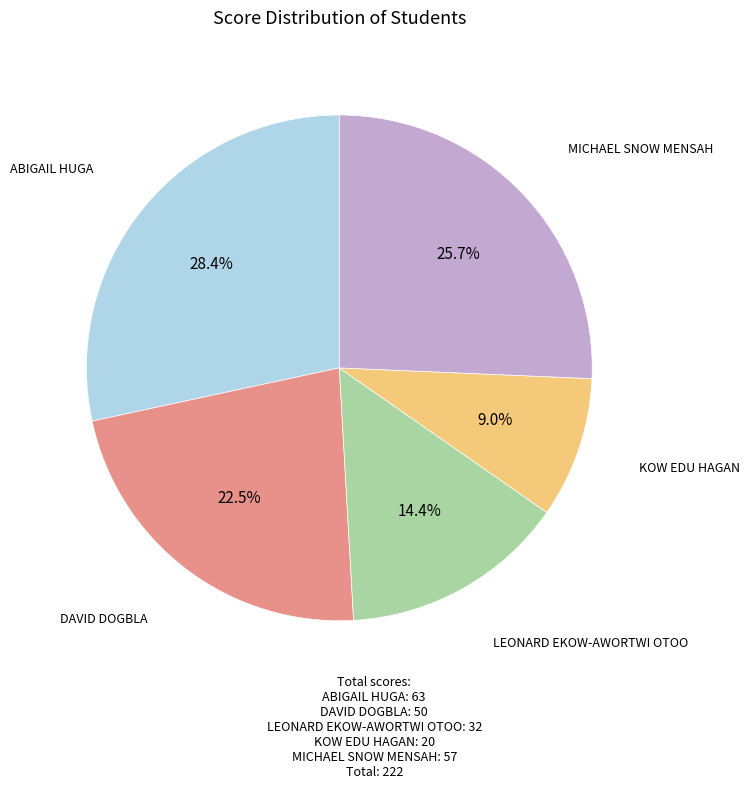

How many segments does this pie chart have?

5